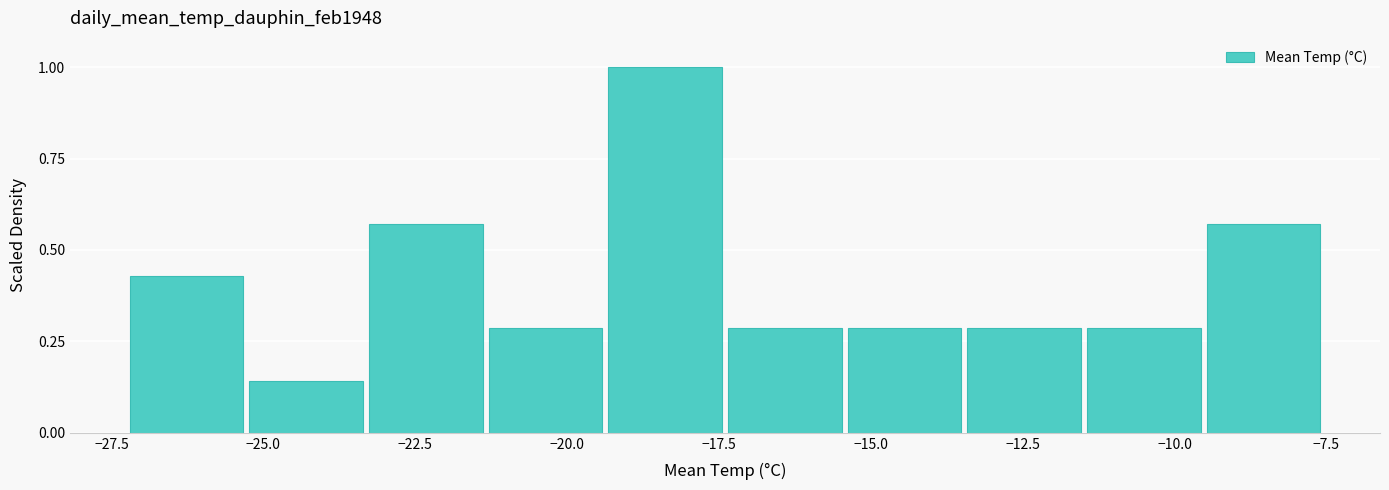

Around what value on the x-axis is the tallest bar? Give the approximate position of its centre, as read against the axis.

-18.5